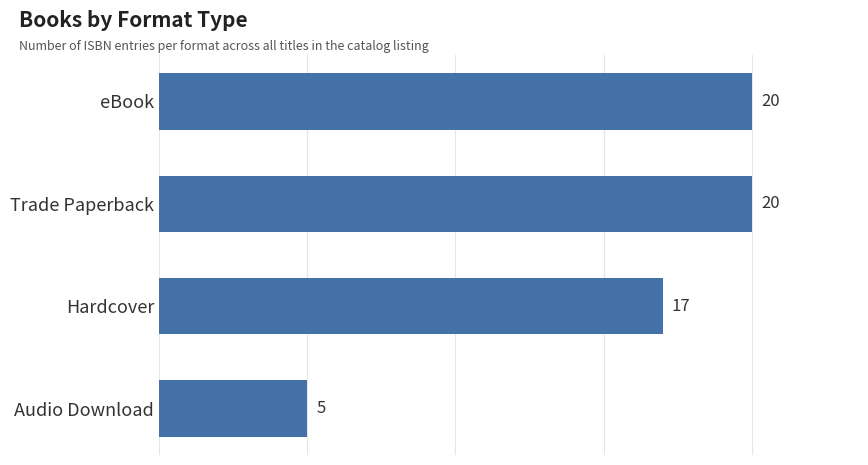

At which label is the value closest to 12?

Hardcover